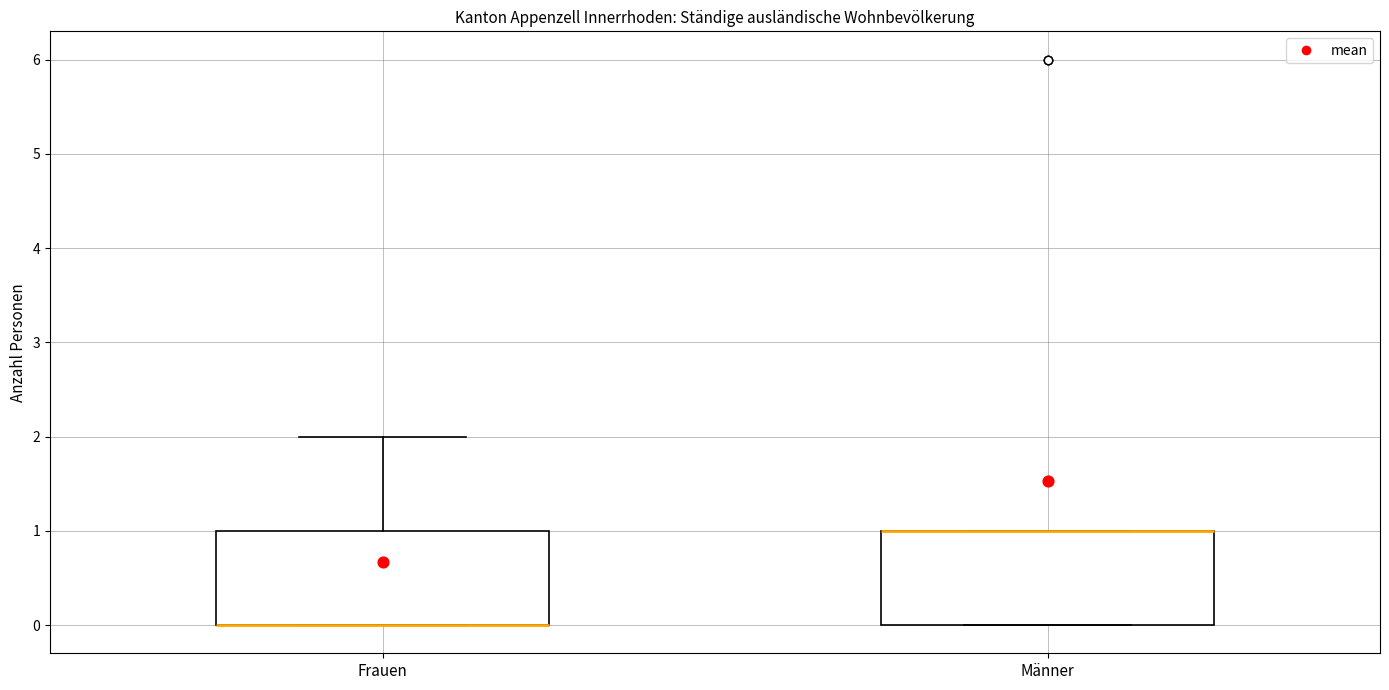

Reading left to right, transcribe this box plot: for each box, give where its median line is, the range the box spans, and where its two whiskers end, as read against the y-axis. The values are not printed on the chart, so give them approximately, as read against the axis.

Frauen: median 0 (drawn on the box's lower edge), box 0 to 1, whiskers 0 to 2
Männer: median 1 (drawn on the box's upper edge), box 0 to 1, whiskers 0 to 1